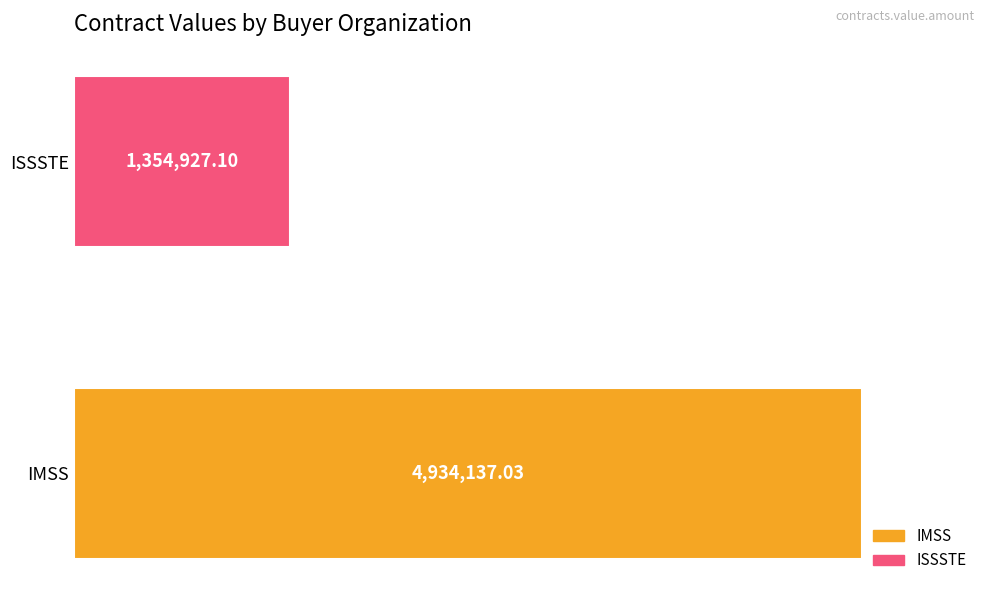

Does the chart contain any negative values?

No